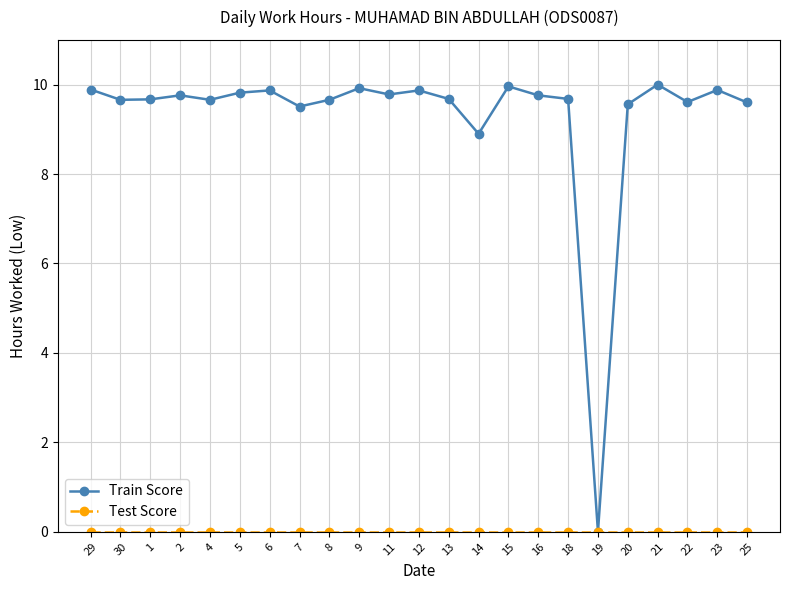

Is it true that Train Score equals 9.7 at 1?

True